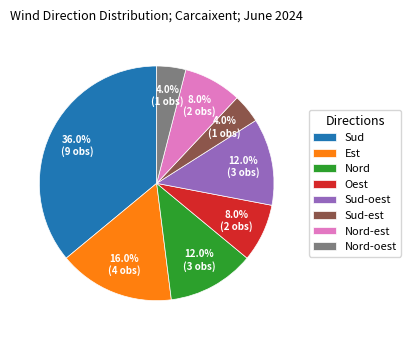

Between Sud-est and Nord-est, which is larger?

Nord-est